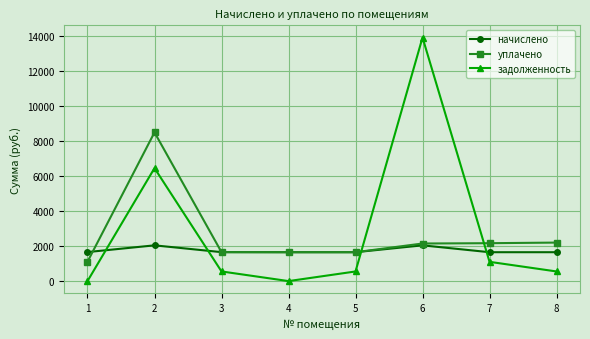

How many times do начислено and задолженность cross each other?

4